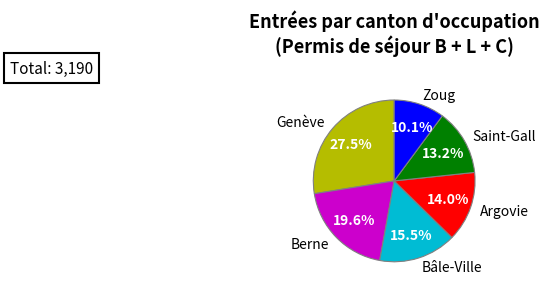

Which has a higher value, Argovie or Berne?

Berne